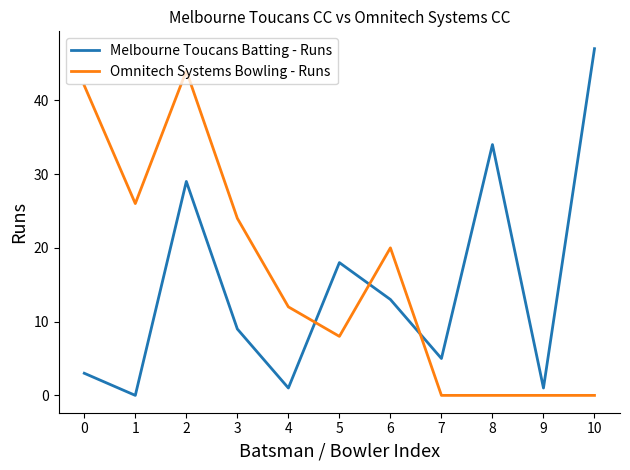

What is the average value of the Omnitech Systems Bowling - Runs series?

16